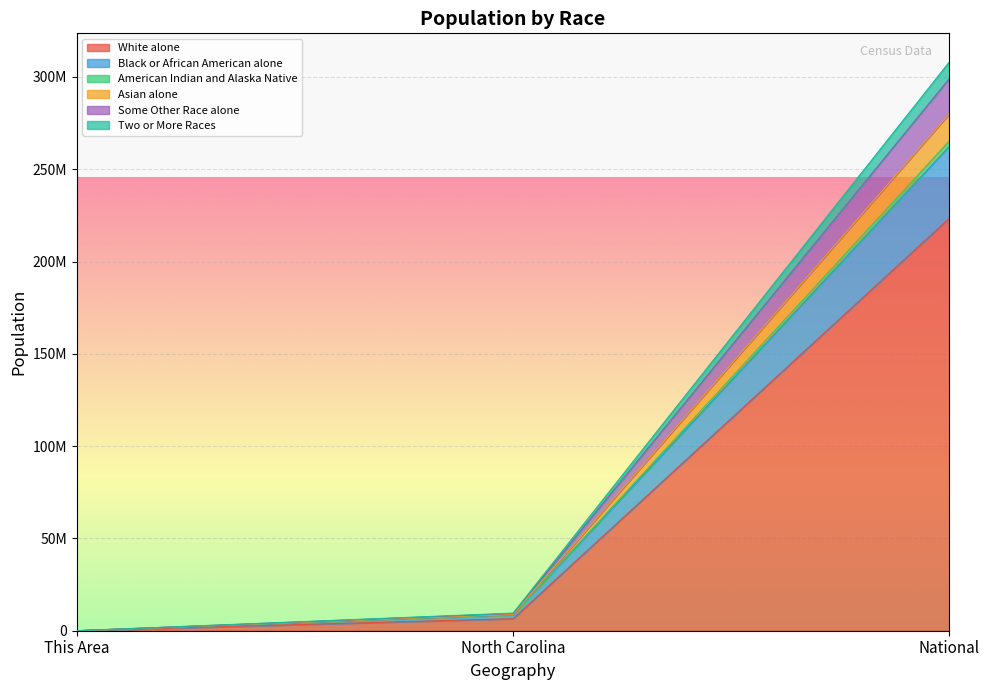

How many data points in Two or More Races are above 8908650?

1